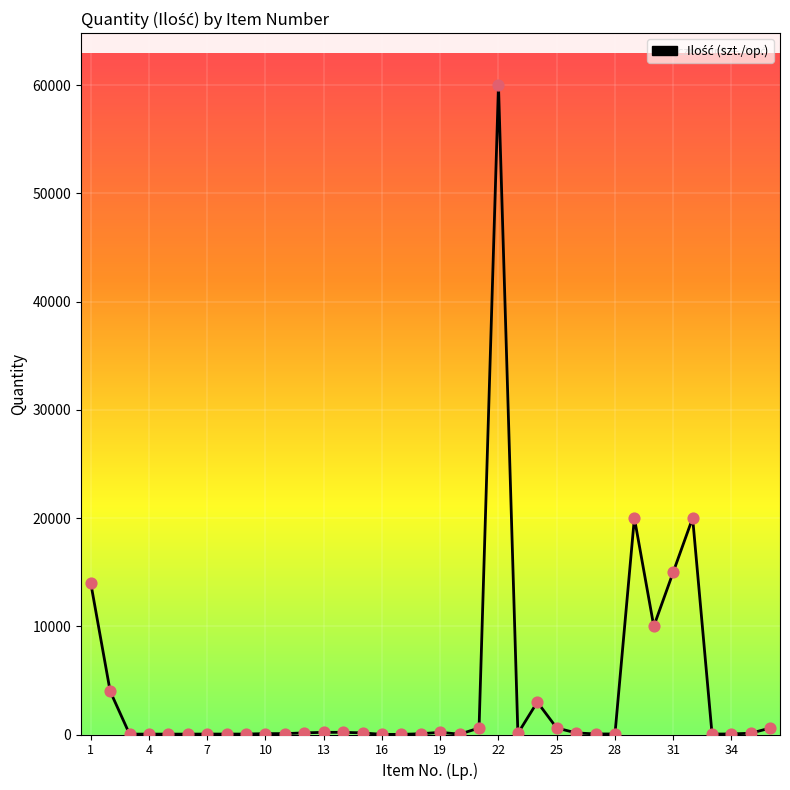

What is the maximum value shown in the chart?

60000